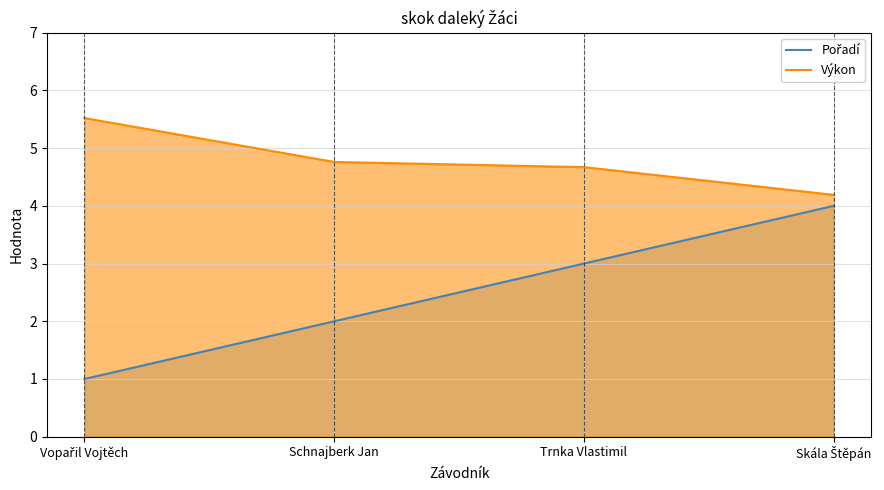

What is the greatest value displayed?

5.5